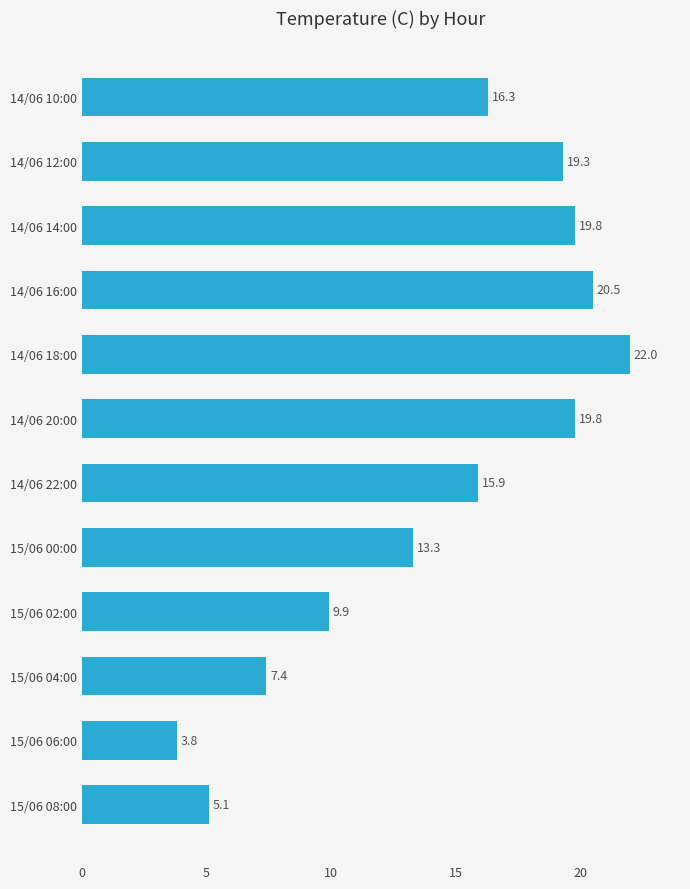

Does the chart contain stacked bars?

No